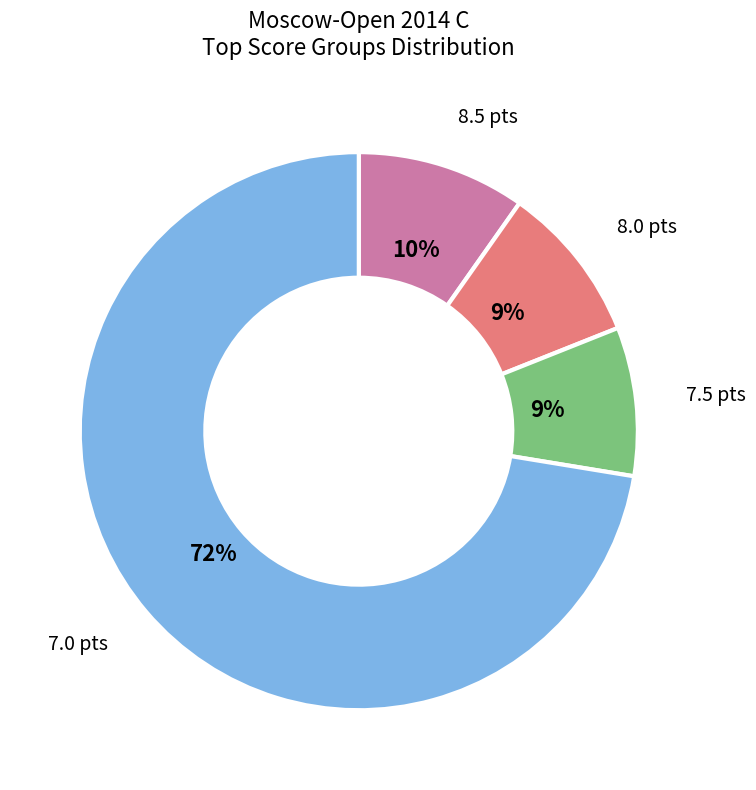

To the nearest percent, what is the average slice percentage?

25%